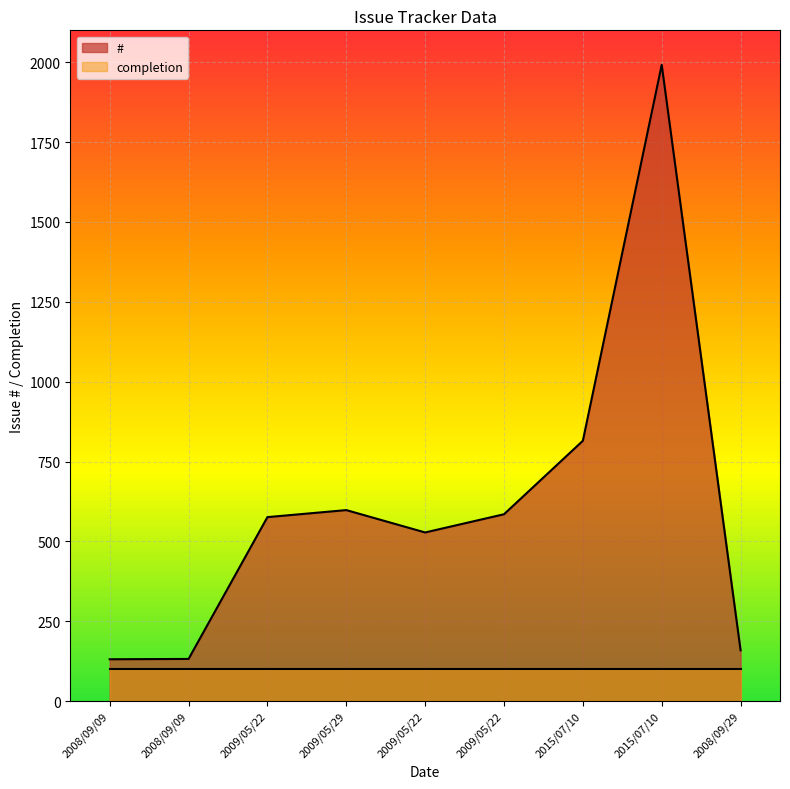

Reading right to left, list all the values displayed in this chart.

2008/09/29=159	2015/07/10=1992	2015/07/10=815	2009/05/22=585	2009/05/22=528	2009/05/29=598	2009/05/22=576	2008/09/09=132	2008/09/09=131